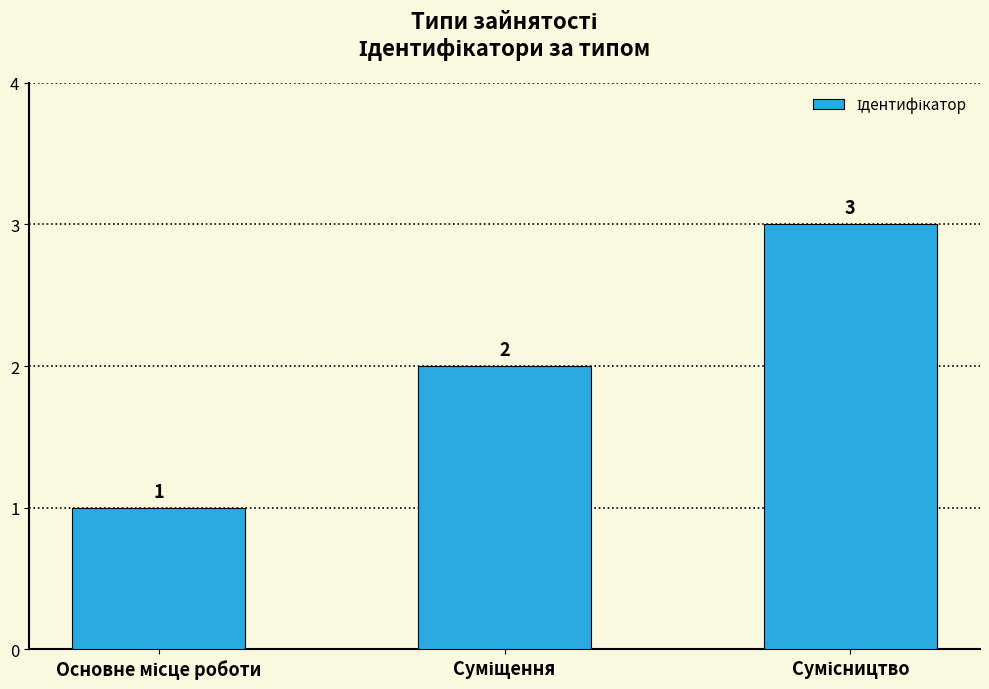

What is the greatest value displayed?

3